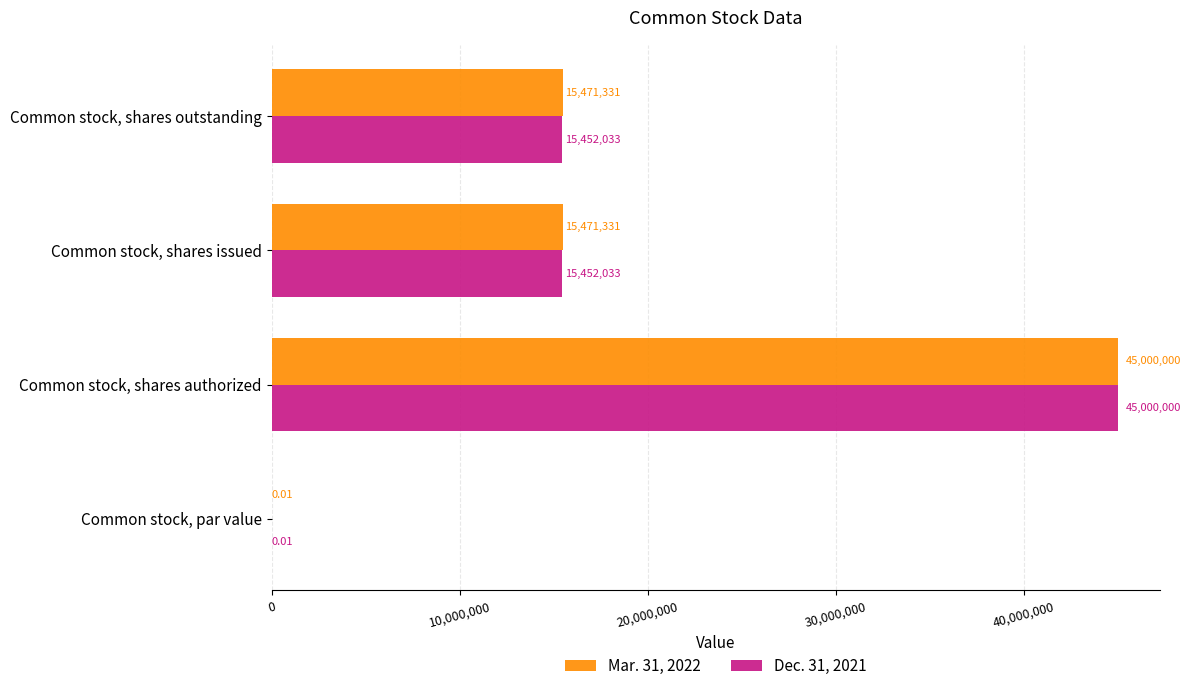

At which category is the sum across all series the highest?

Common stock, shares authorized